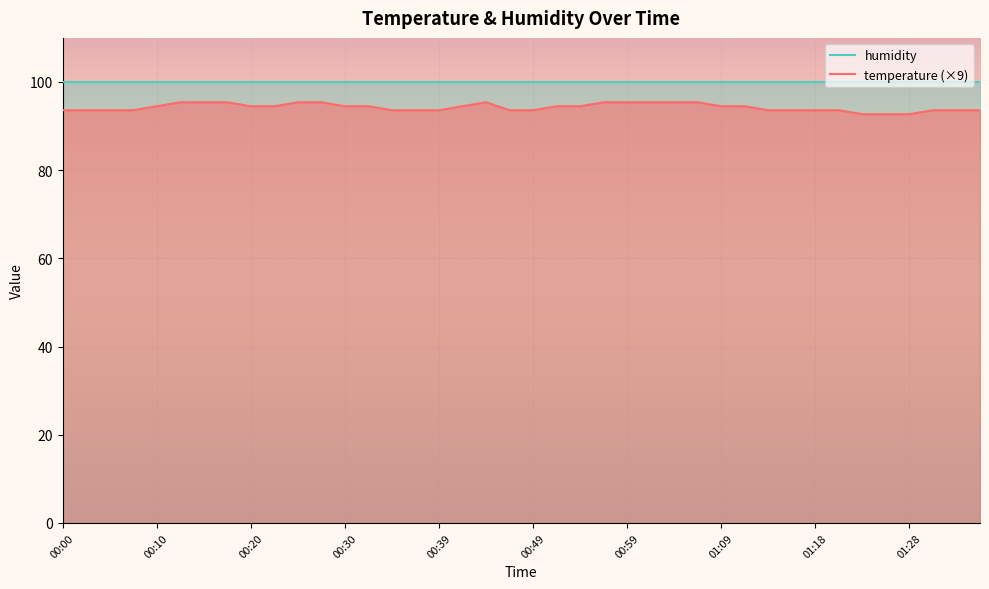

The value at 01:31 is 128.1. True or false?

False